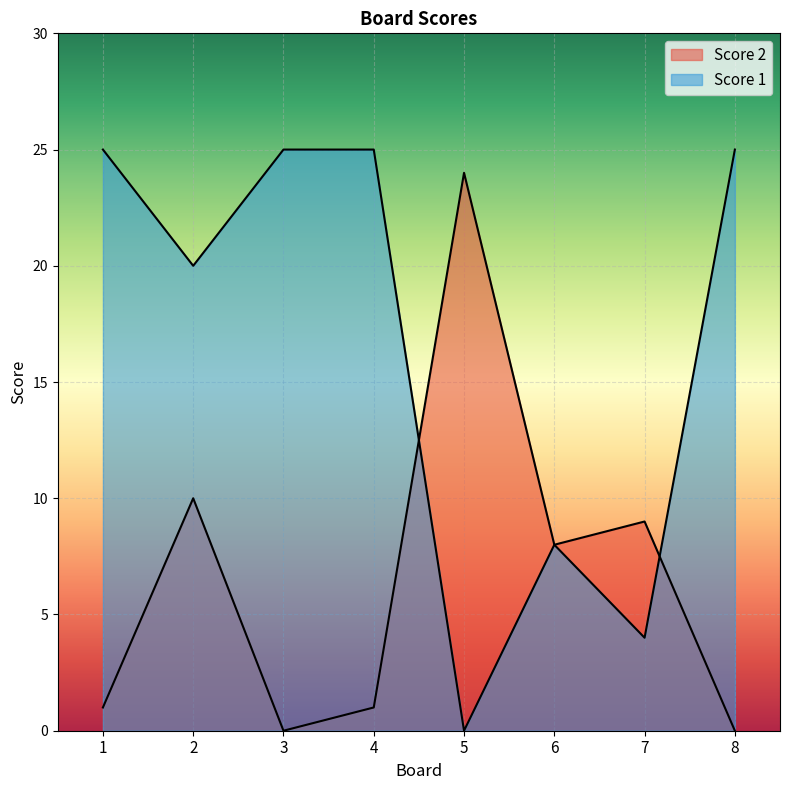

Where is the first local maximum for Score 1?

6